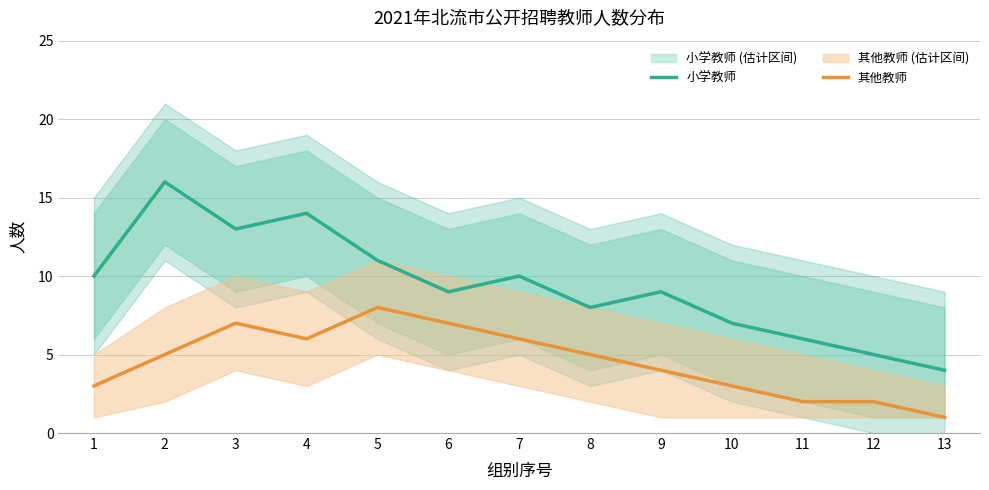

What is the approximate value of 其他教师 at 3?

7